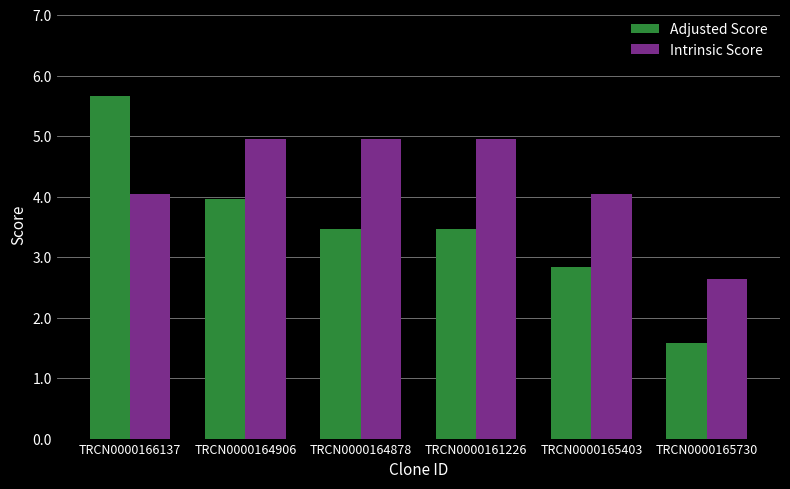

What position from the left is TRCN0000164878?

3